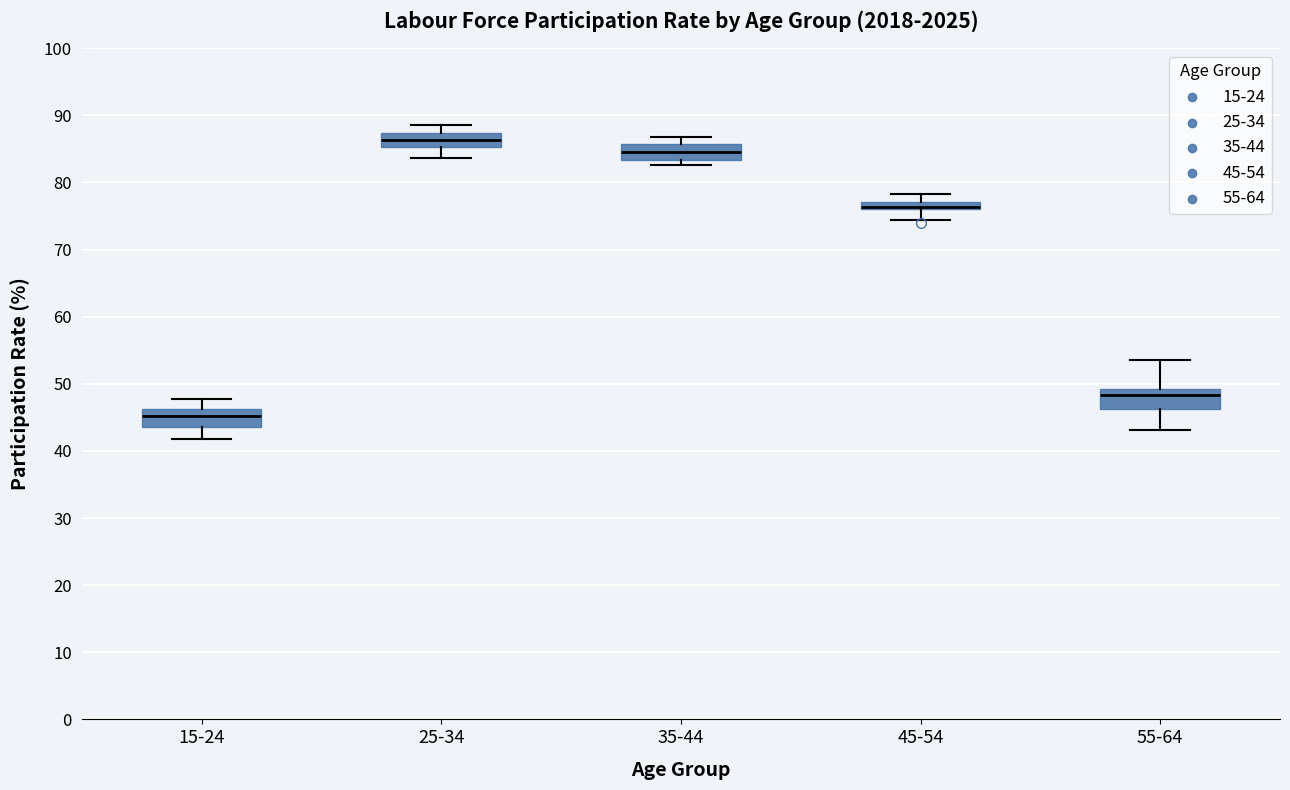

Where does the median line of the box for 15-24 sit on the y-axis? The values are not printed on the chart, so give them approximately, as read against the axis.

45